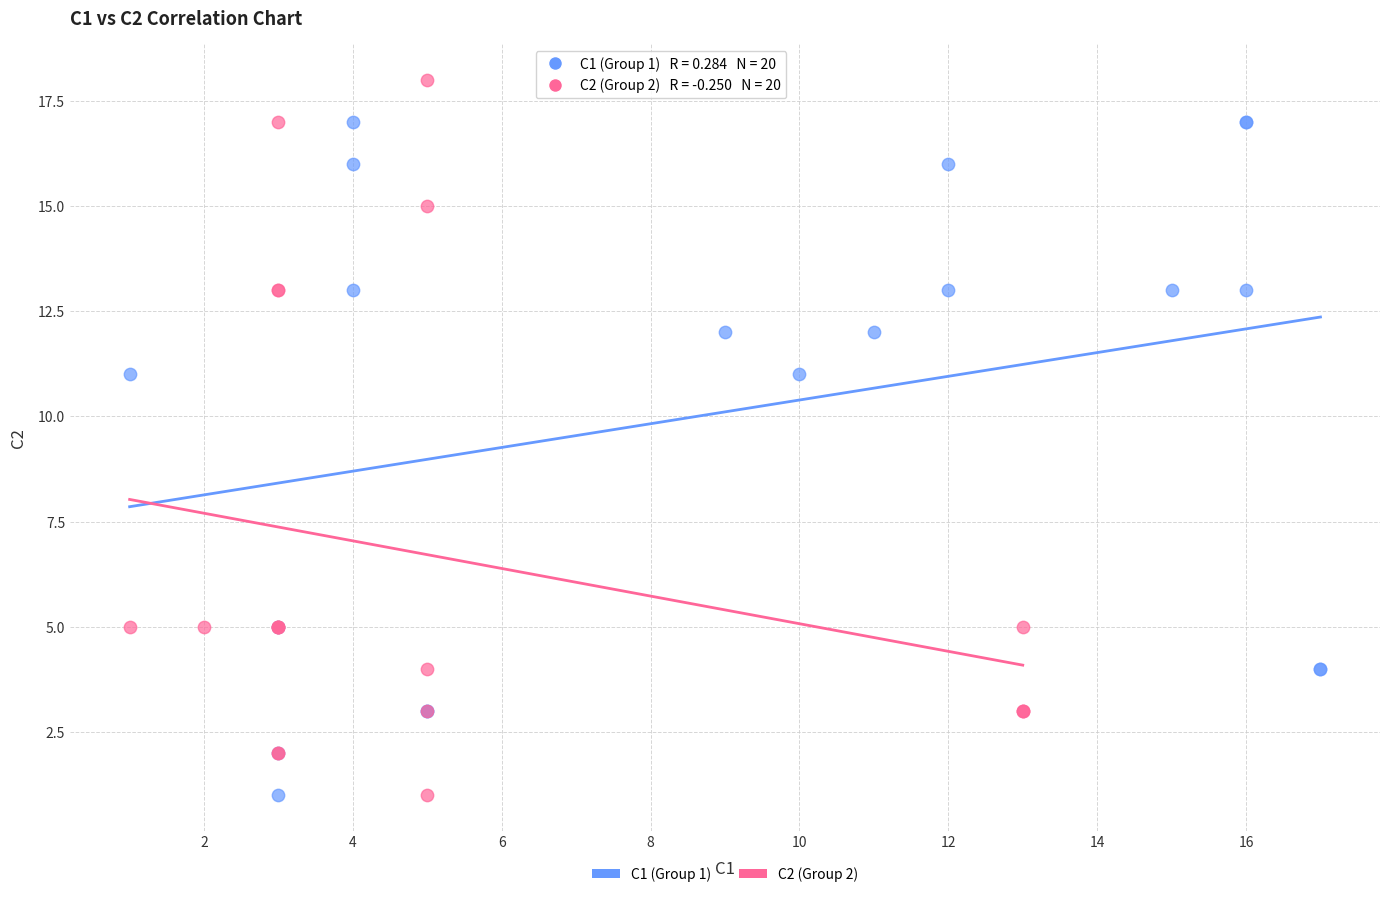

Which series has the largest Y range (max minus min)?

C2 (Group 2)